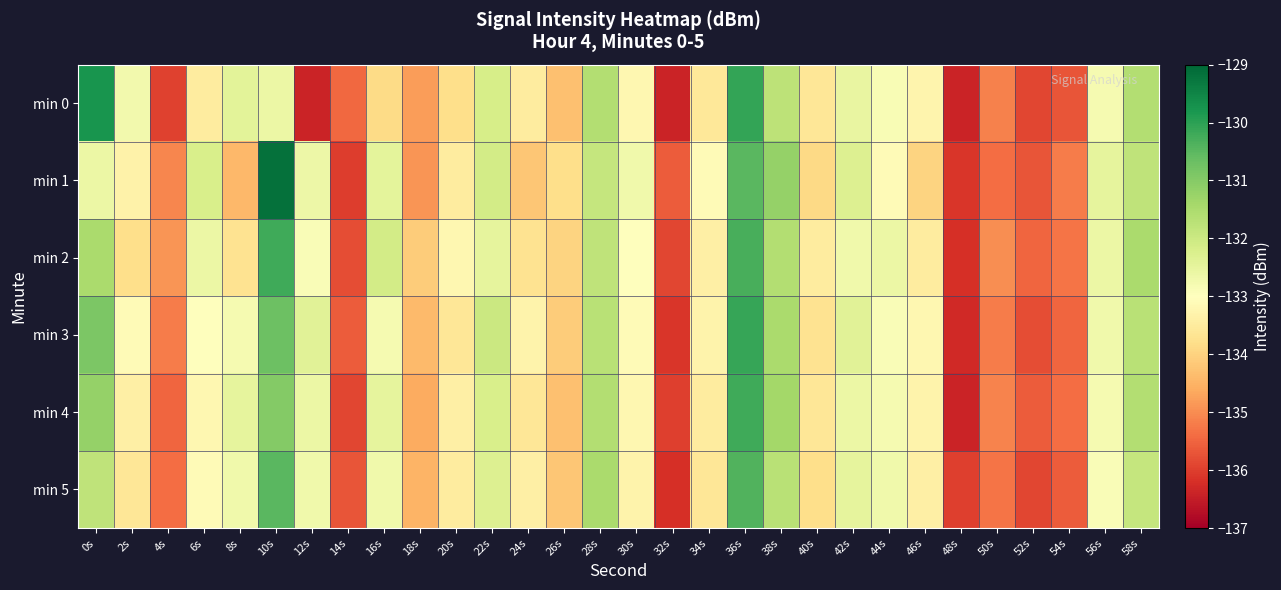

Between 58s and 36s, which is larger?

36s